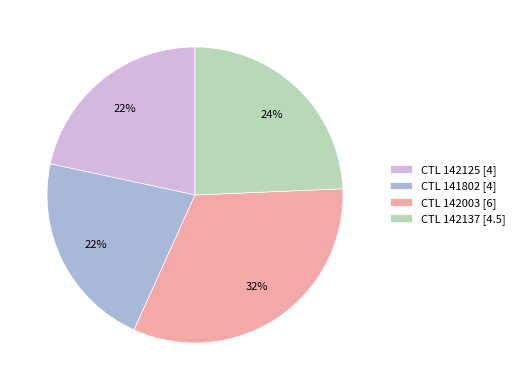

Count the number of slices in the pie.

4